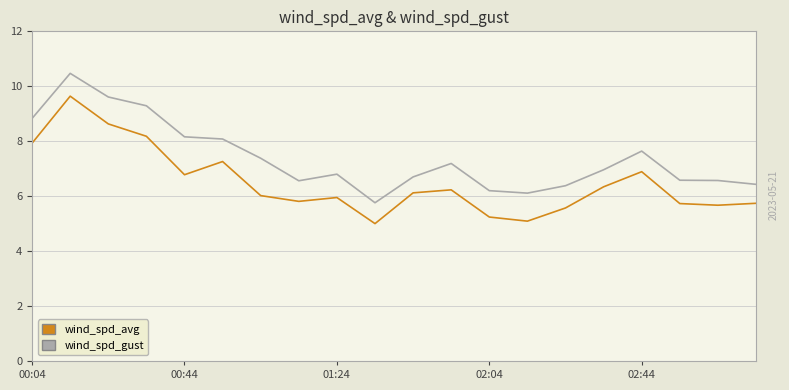

Which series has the largest total across all categories?

wind_spd_gust